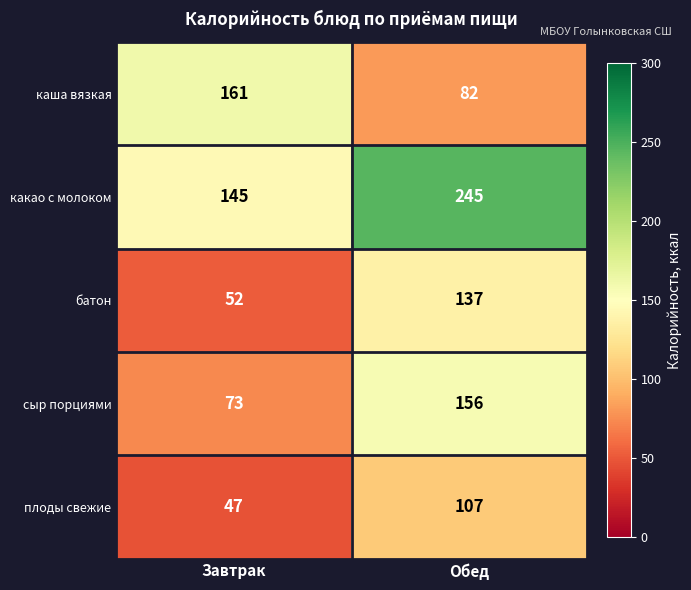

At how many categories does at least one series exceed 217?

1